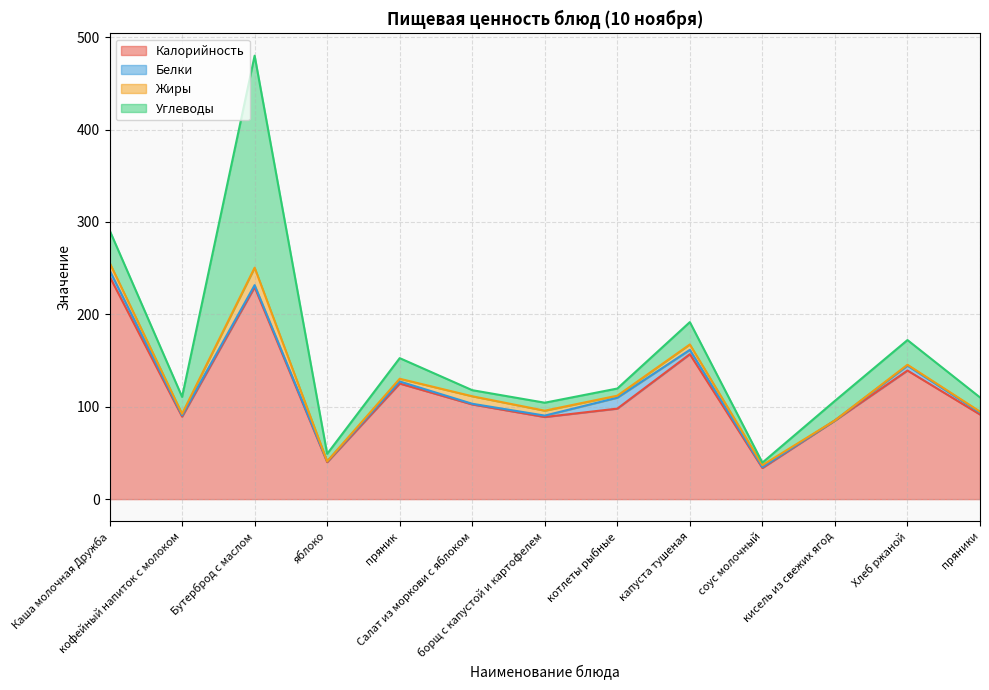

Does the chart display data point markers on the line(s)?

No